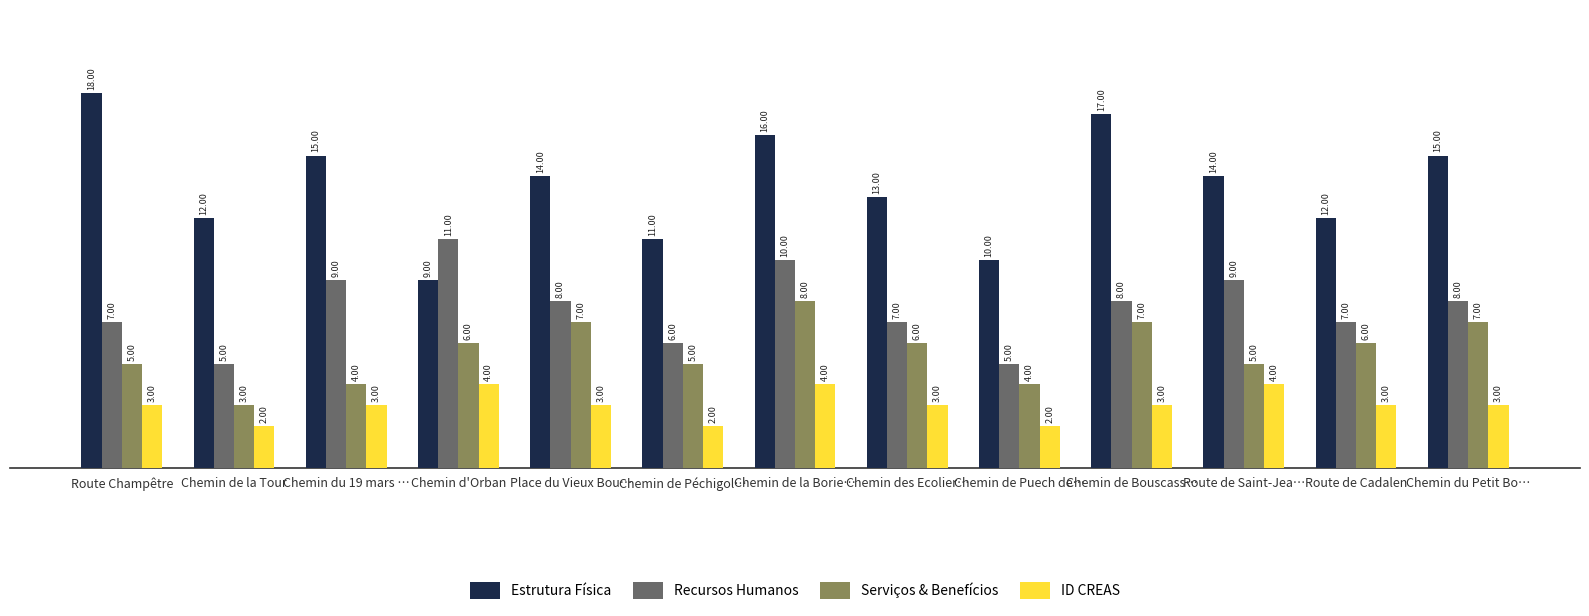

What is the label of the 3rd bar from the right?

Route de Saint-Jea…